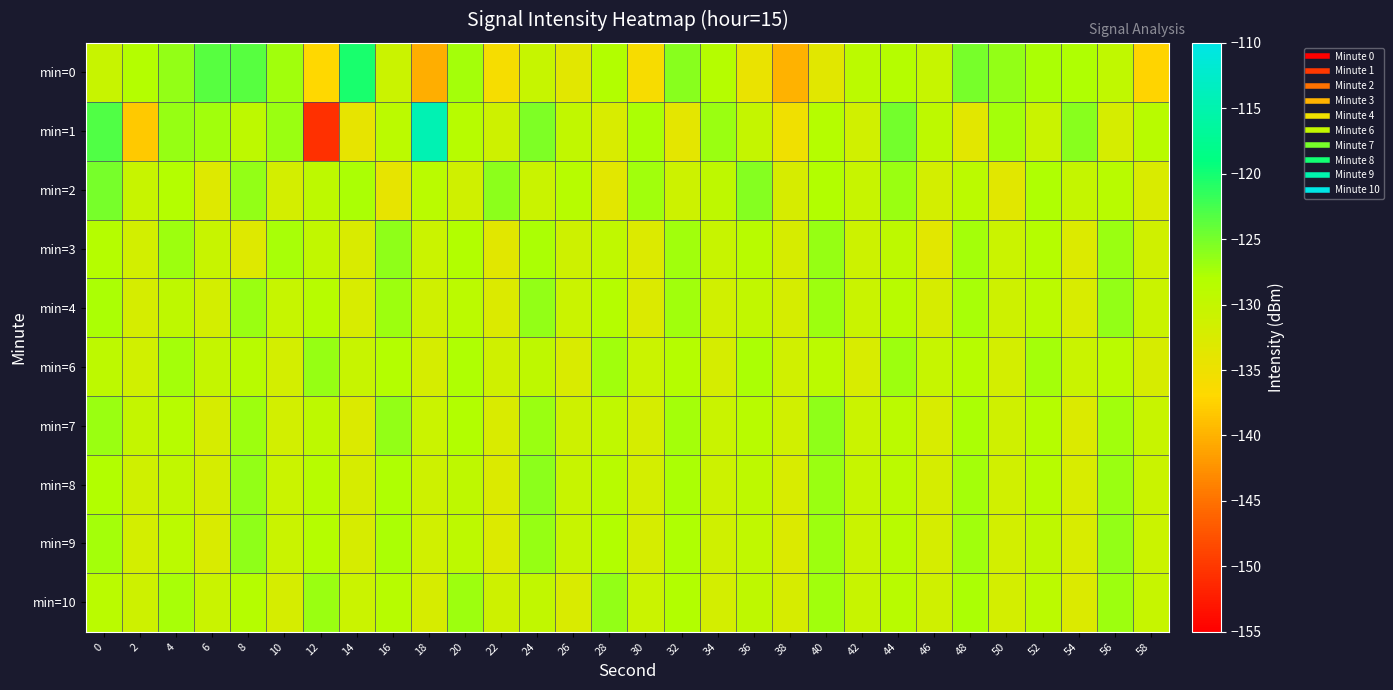

Reading left to right, what are all the values shown in this chart?

min=0: 0=-130.5	2=-128.1	4=-126.5	6=-123.5	8=-123.5	10=-127.1	12=-137.1	14=-120.3	16=-130.8	18=-140.4	20=-127.3	22=-136.0	24=-130.3	26=-133.7	28=-127.9	30=-136.2	32=-125.9	34=-128.4	36=-134.6	38=-140.0	40=-133.4	42=-129.1	44=-128.3	46=-130.3	48=-125.0	50=-126.4	52=-127.6	54=-127.9	56=-129.6	58=-137.4
min=1: 0=-123.1	2=-138.2	4=-126.5	6=-127.1	8=-129.3	10=-126.7	12=-150.6	14=-134.2	16=-129.0	18=-114.4	20=-128.5	22=-131.2	24=-125.3	26=-129.8	28=-132.4	30=-127.6	32=-133.9	34=-126.7	36=-130.1	38=-135.2	40=-128.3	42=-131.5	44=-124.8	46=-129.2	48=-133.7	50=-127.4	52=-130.6	54=-125.9	56=-132.1	58=-128.8
min=2: 0=-125.0	2=-130.5	4=-128.2	6=-133.1	8=-126.4	10=-131.8	12=-129.3	14=-127.6	16=-134.2	18=-128.9	20=-131.4	22=-126.1	24=-130.7	26=-128.5	28=-133.6	30=-127.2	32=-131.0	34=-129.5	36=-125.8	38=-132.3	40=-128.1	42=-130.4	44=-126.7	46=-131.9	48=-129.1	50=-133.4	52=-127.8	54=-130.2	56=-128.7	58=-132.6
min=3: 0=-128.3	2=-131.7	4=-126.9	6=-130.4	8=-133.2	10=-127.5	12=-129.8	14=-132.6	16=-126.3	18=-130.9	20=-128.1	22=-133.5	24=-127.7	26=-131.2	28=-129.6	30=-133.0	32=-127.1	34=-130.5	36=-128.8	38=-132.2	40=-126.6	42=-131.0	44=-129.3	46=-133.7	48=-127.4	50=-130.8	52=-128.4	54=-132.9	56=-126.8	58=-131.3
min=4: 0=-127.6	2=-132.1	4=-129.4	6=-131.8	8=-126.7	10=-130.3	12=-128.6	14=-132.5	16=-127.0	18=-131.4	20=-129.1	22=-132.8	24=-126.5	26=-130.9	28=-128.3	30=-132.7	32=-127.2	34=-131.6	36=-129.7	38=-132.0	40=-126.9	42=-130.6	44=-128.8	46=-132.3	48=-127.5	50=-131.1	52=-129.0	54=-132.4	56=-126.4	58=-130.7
min=6: 0=-129.2	2=-131.5	4=-127.3	6=-130.1	8=-128.7	10=-131.9	12=-126.6	14=-130.5	16=-128.2	18=-132.0	20=-127.8	22=-131.3	24=-129.5	26=-132.6	28=-127.1	30=-130.8	32=-128.4	34=-132.1	36=-127.7	38=-131.6	40=-129.0	42=-132.4	44=-126.9	46=-130.3	48=-128.6	50=-131.8	52=-127.4	54=-130.7	56=-128.9	58=-132.2
min=7: 0=-126.8	2=-130.2	4=-128.5	6=-132.3	8=-127.0	10=-131.7	12=-129.3	14=-132.8	16=-126.5	18=-130.9	20=-128.1	22=-132.6	24=-126.7	26=-131.1	28=-129.6	30=-132.0	32=-127.3	34=-130.6	36=-128.8	38=-131.5	40=-126.2	42=-130.8	44=-129.1	46=-132.5	48=-127.6	50=-131.3	52=-128.3	54=-132.7	56=-127.1	58=-130.4
min=8: 0=-128.0	2=-131.4	4=-129.7	6=-132.1	8=-126.4	10=-130.8	12=-128.6	14=-132.3	16=-127.9	18=-131.2	20=-129.4	22=-132.7	24=-126.1	26=-130.5	28=-128.8	30=-131.9	32=-127.6	34=-131.0	36=-129.2	38=-132.5	40=-126.8	42=-130.3	44=-129.0	46=-132.0	48=-127.3	50=-131.6	52=-128.5	54=-132.4	56=-126.7	58=-130.7
min=9: 0=-127.4	2=-131.8	4=-129.1	6=-132.6	8=-126.3	10=-130.7	12=-128.4	14=-132.2	16=-127.7	18=-131.5	20=-129.3	22=-132.9	24=-126.6	26=-130.4	28=-128.1	30=-132.0	32=-127.8	34=-131.3	36=-129.6	38=-132.8	40=-126.9	42=-130.6	44=-128.7	46=-132.1	48=-127.2	50=-131.7	52=-129.4	54=-132.5	56=-126.5	58=-130.9
min=10: 0=-128.9	2=-131.2	4=-127.5	6=-130.6	8=-128.3	10=-132.0	12=-126.7	14=-130.9	16=-128.5	18=-132.3	20=-127.0	22=-131.1	24=-129.7	26=-132.6	28=-126.4	30=-130.8	32=-128.1	34=-131.9	36=-129.4	38=-132.2	40=-127.2	42=-130.5	44=-128.8	46=-131.4	48=-127.6	50=-131.8	52=-129.1	54=-132.7	56=-126.9	58=-130.3